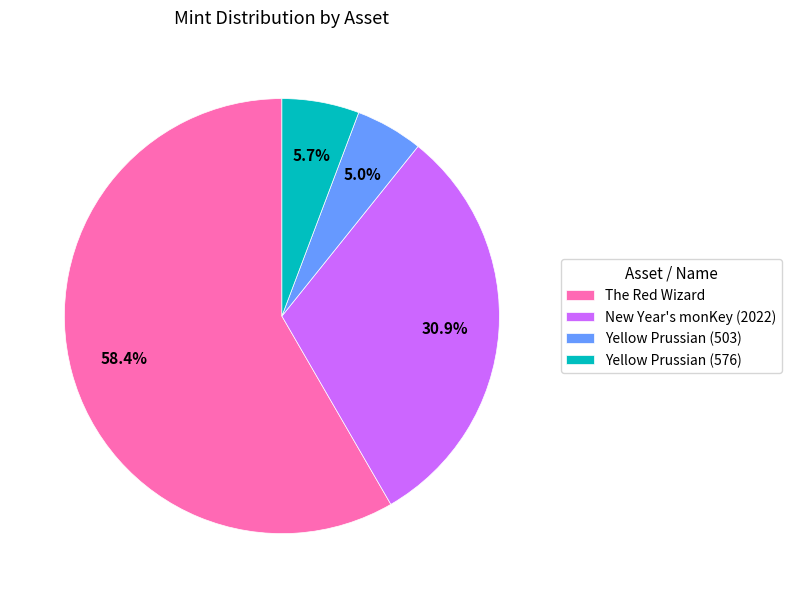

What is the ratio of the value at New Year's monKey (2022) to the value at Yellow Prussian (576)?

5.4